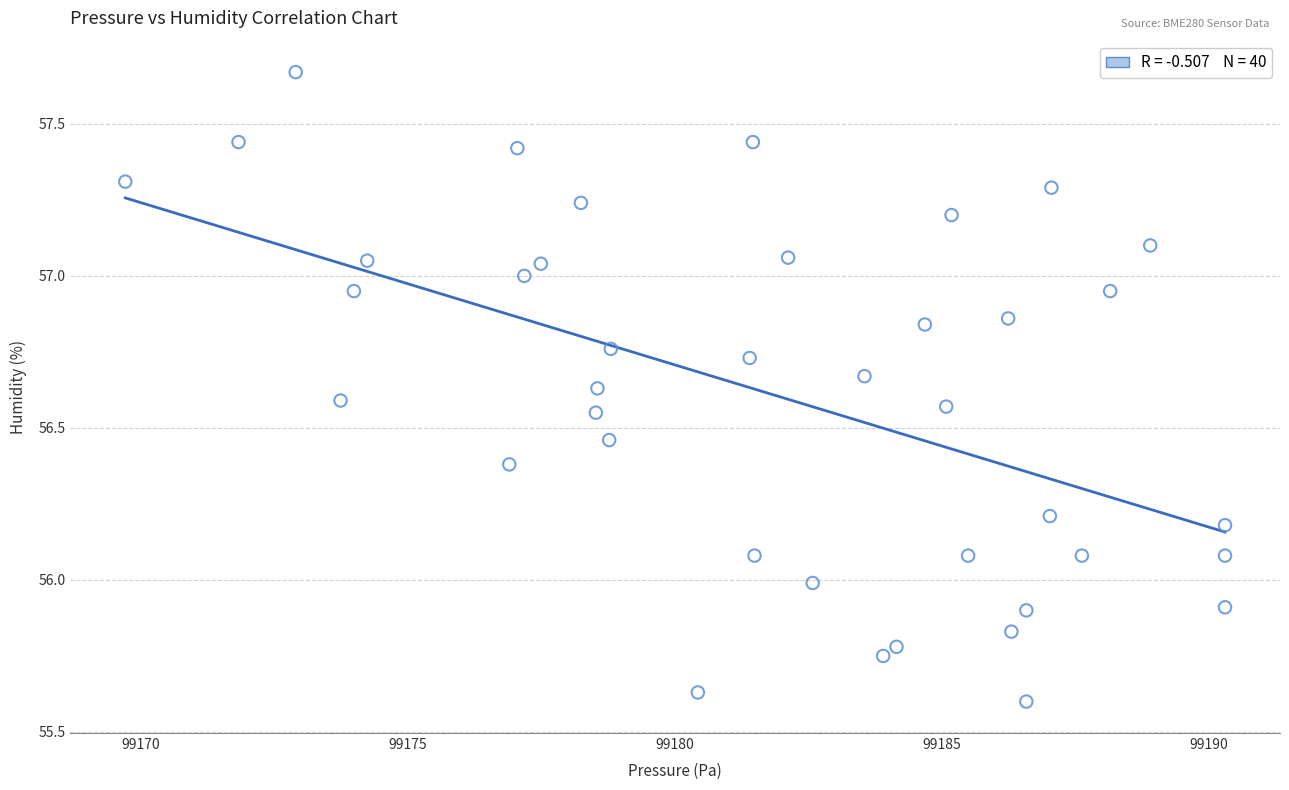

What is the range of X values (max minus min)?

20.6